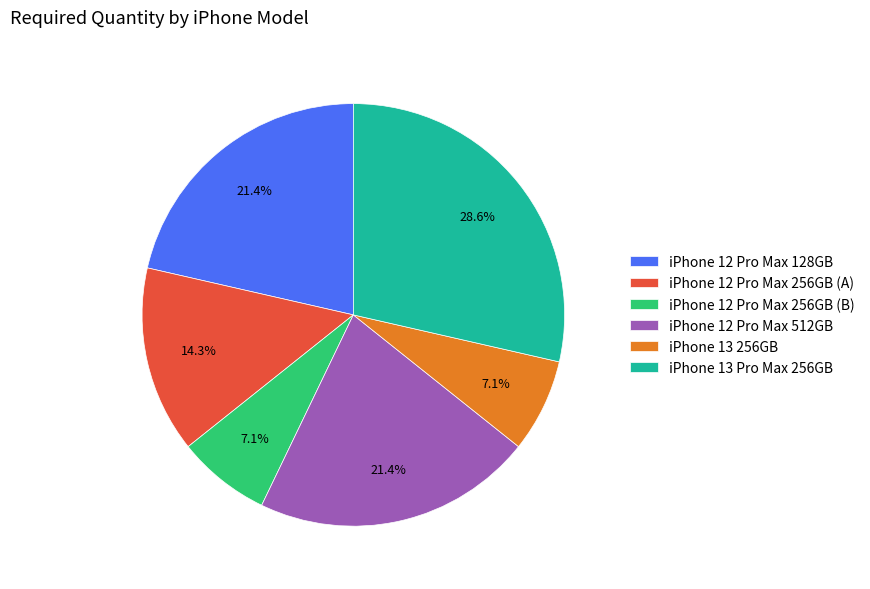

To the nearest percent, what percentage of the pie is iPhone 12 Pro Max 256GB (A)?

14%